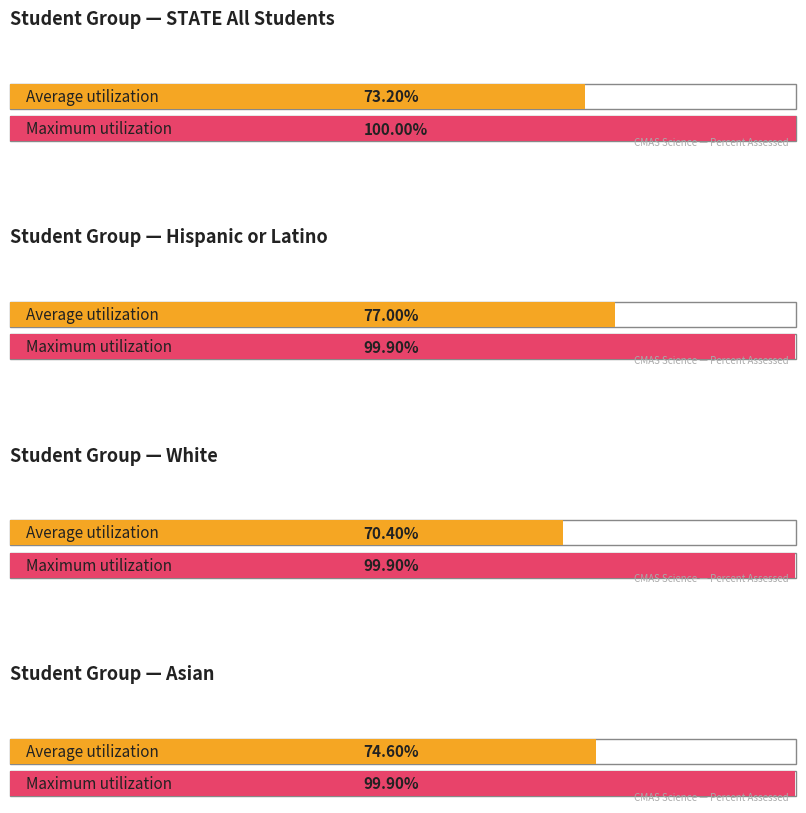

How many bars are there in each group?

2